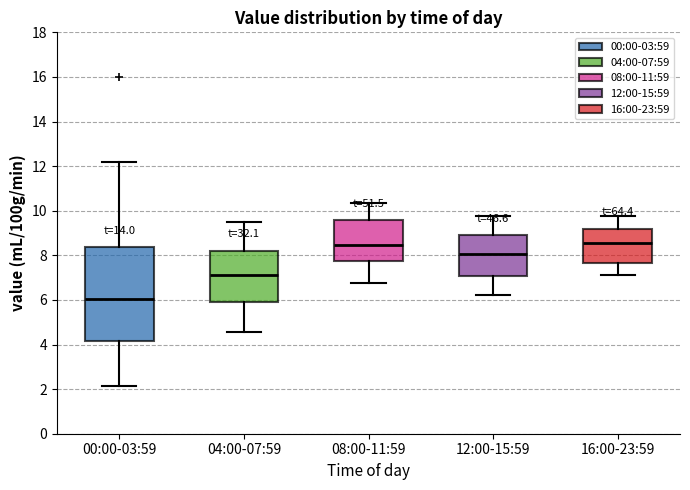

Reading left to right, read every box against the y-axis: the position of its median line, the range the box covers, and the ends of its whiskers. The values are not printed on the chart, so give them approximately, as read against the axis.

00:00-03:59: median 6.0, box 4.2 to 8.4, whiskers 2.2 to 12.2
04:00-07:59: median 7.2, box 6.0 to 8.2, whiskers 4.6 to 9.6
08:00-11:59: median 8.4, box 7.8 to 9.6, whiskers 6.8 to 10.4
12:00-15:59: median 8.0, box 7.0 to 9.0, whiskers 6.2 to 9.8
16:00-23:59: median 8.6, box 7.6 to 9.2, whiskers 7.2 to 9.8